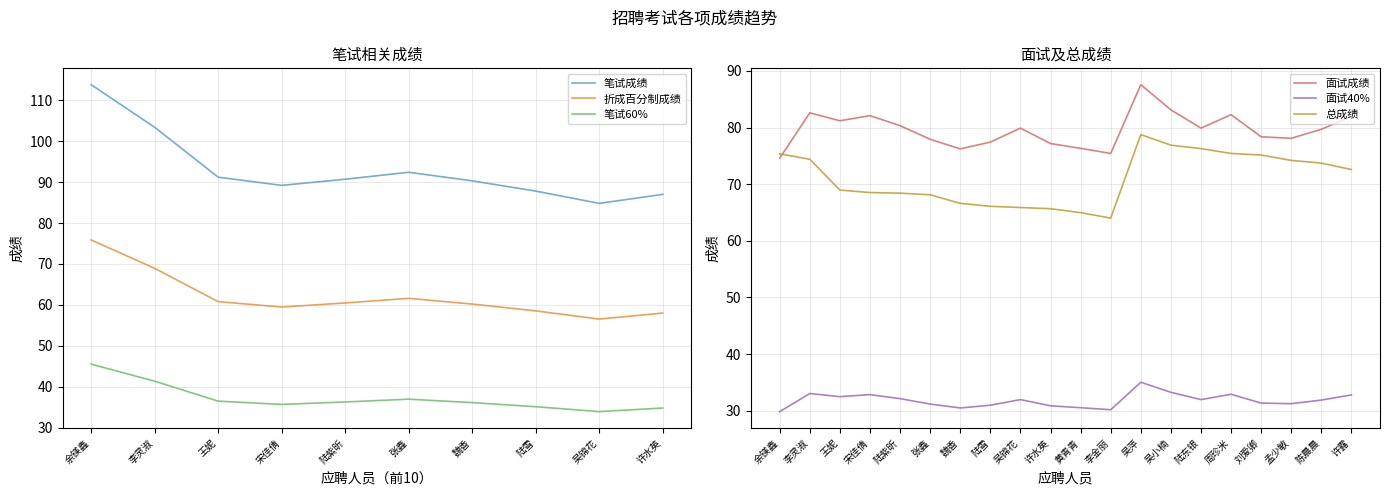

In 面试成绩, how many points are higher than both neighbors (excluding endpoints)?

5